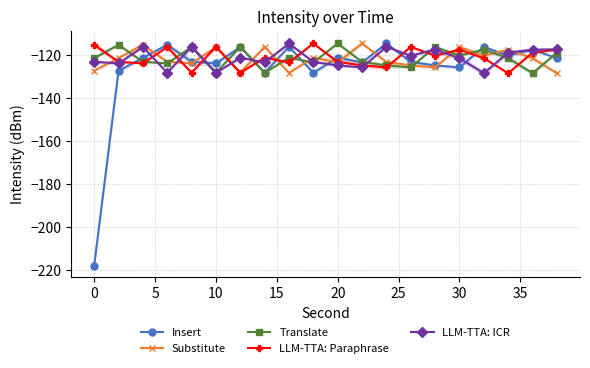

What is the difference between the maximum and minimum values in the Insert series?

103.4